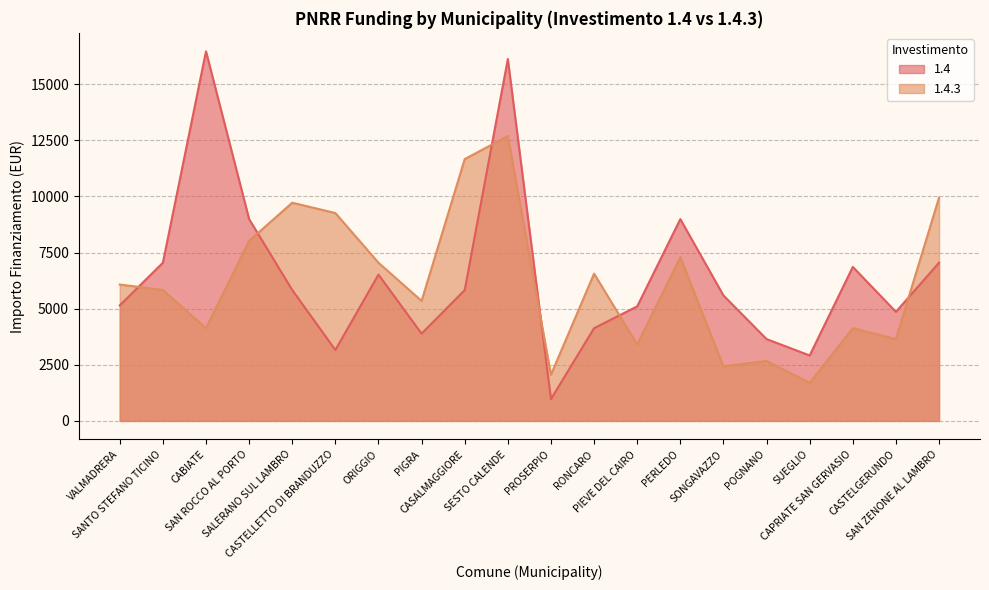

Is the value of 1.4 at SAN ROCCO AL PORTO greater than the value of 1.4.3 at POGNANO?

Yes